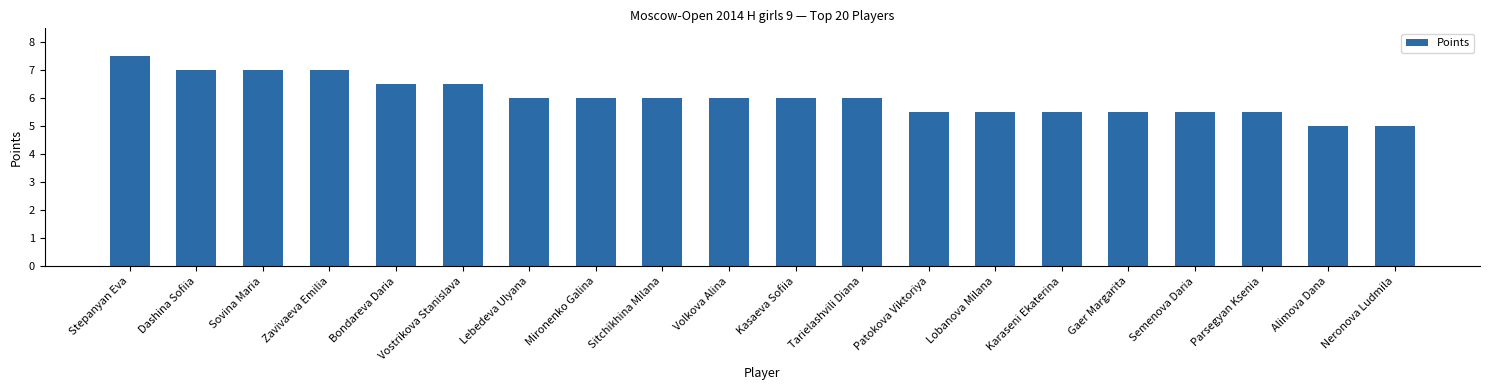

What is the ratio of the value at Sitchikhina Milana to the value at Mironenko Galina?

1.0